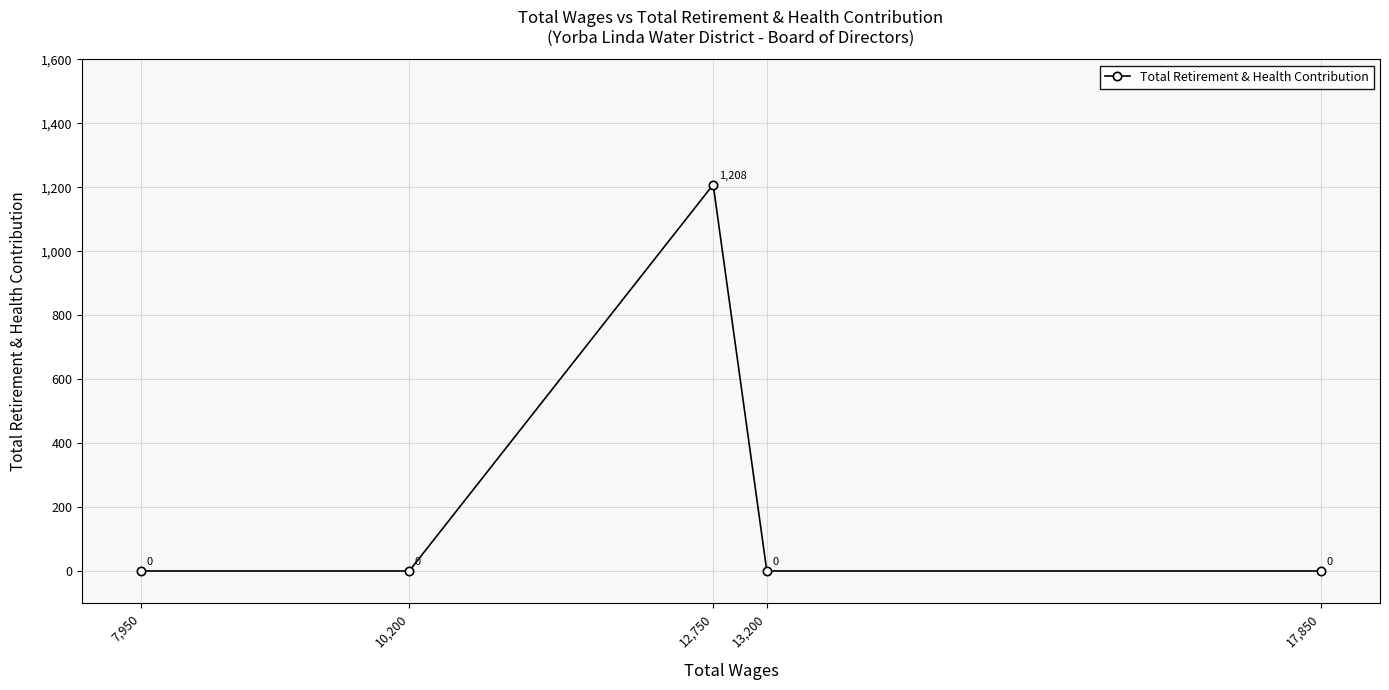

Where is the data nearest to the value 604?

17,850